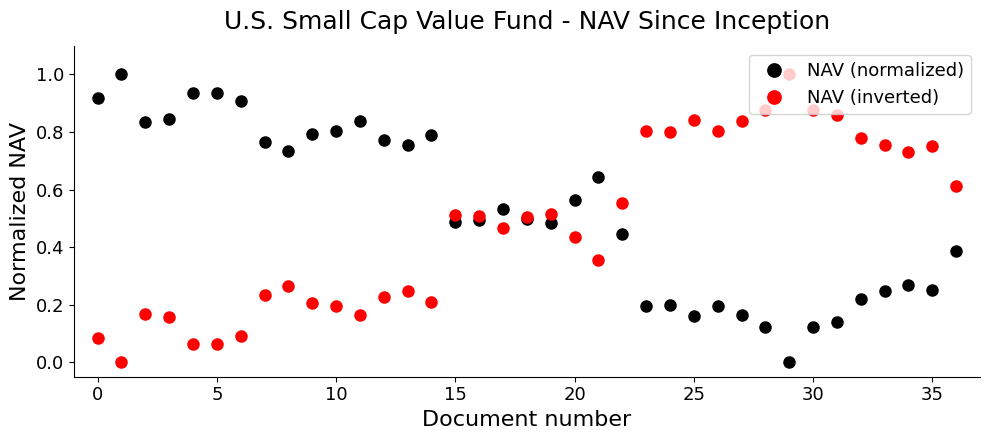

Rank the series by their average value, from lowest to highest.

NAV (inverted), NAV (normalized)